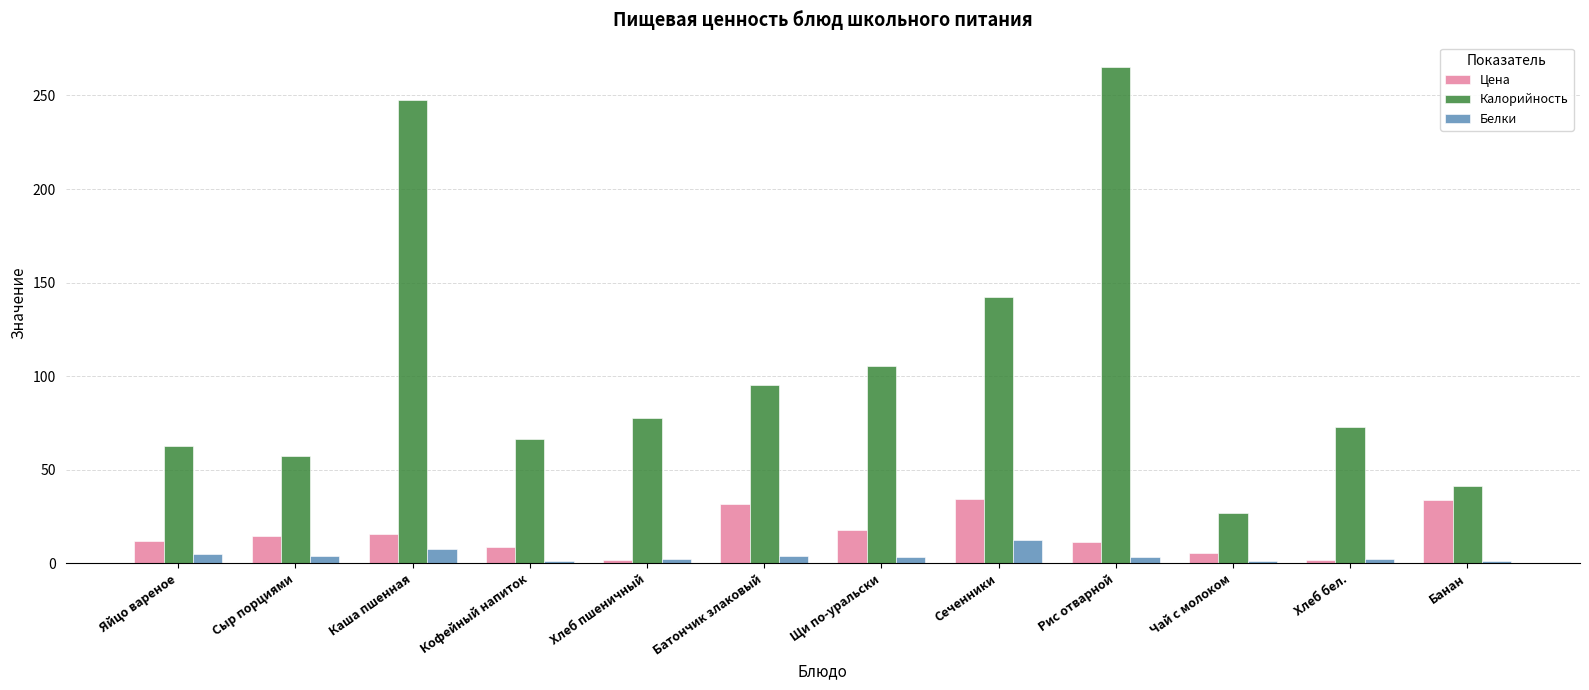

The value of Белки at Кофейный напиток is 1.5. True or false?

True